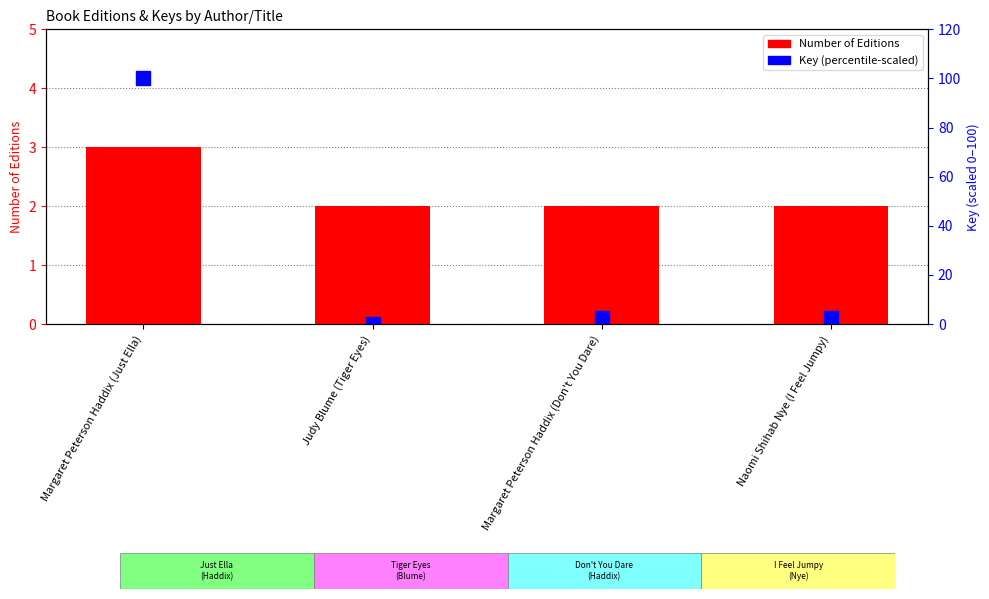

Is the value of Key (percentile-scaled) at Judy Blume (Tiger Eyes) greater than the value of Number of Editions at Margaret Peterson Haddix (Just Ella)?

No